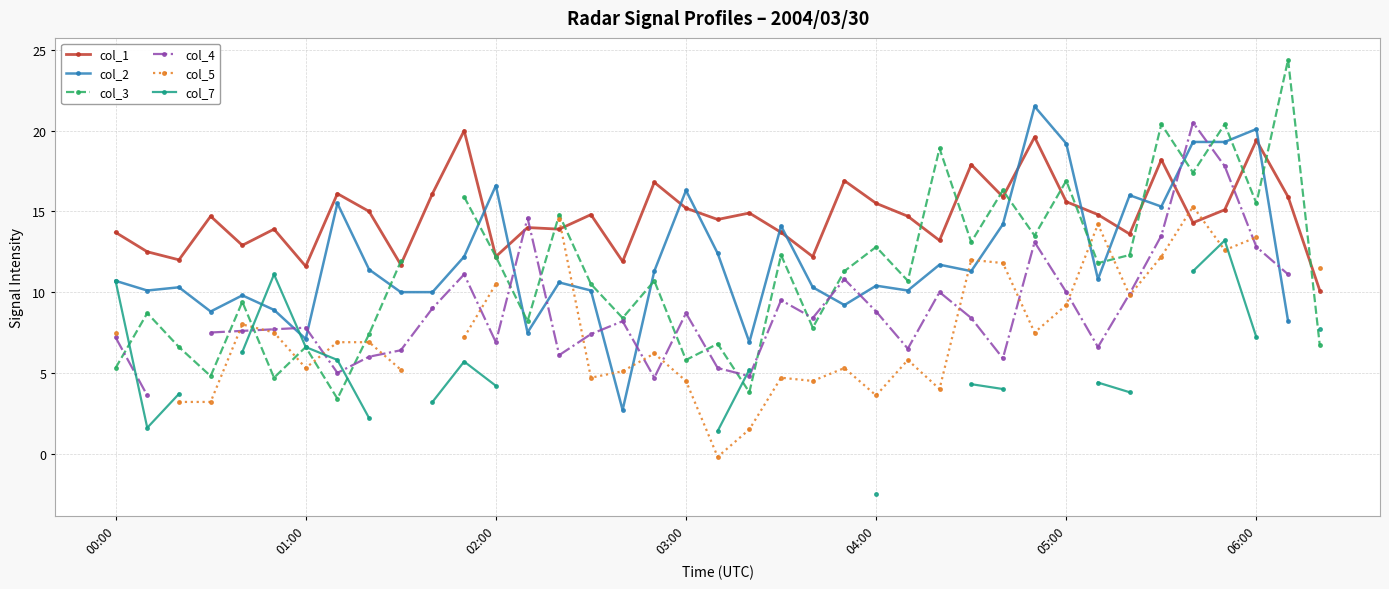

What is the value of the col_7 point at the 29th from the left?

4.0